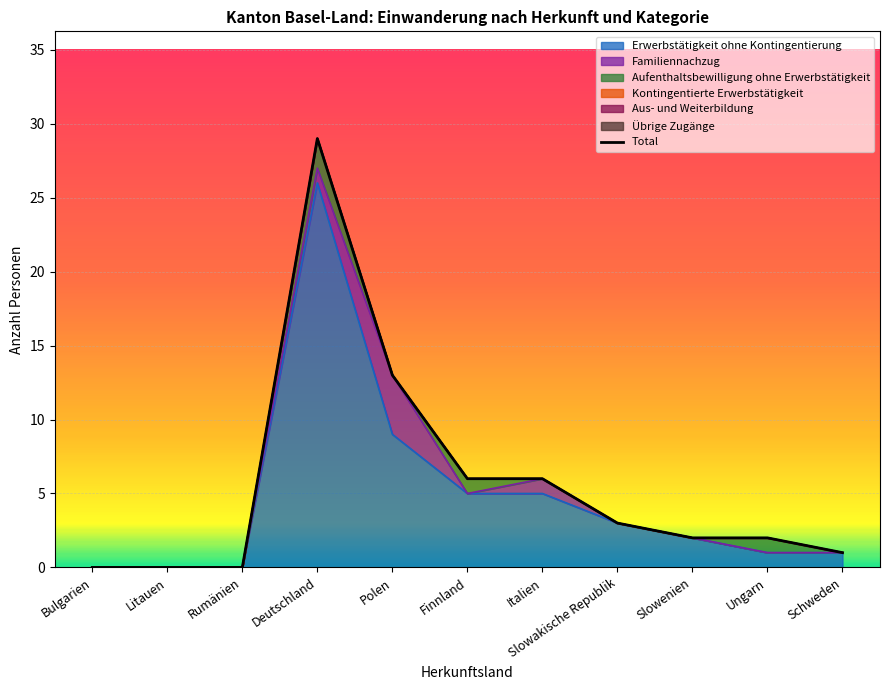

List the labels in order of value, smallest first.

Bulgarien, Litauen, Rumänien, Schweden, Slowenien, Ungarn, Slowakische Republik, Finnland, Italien, Polen, Deutschland